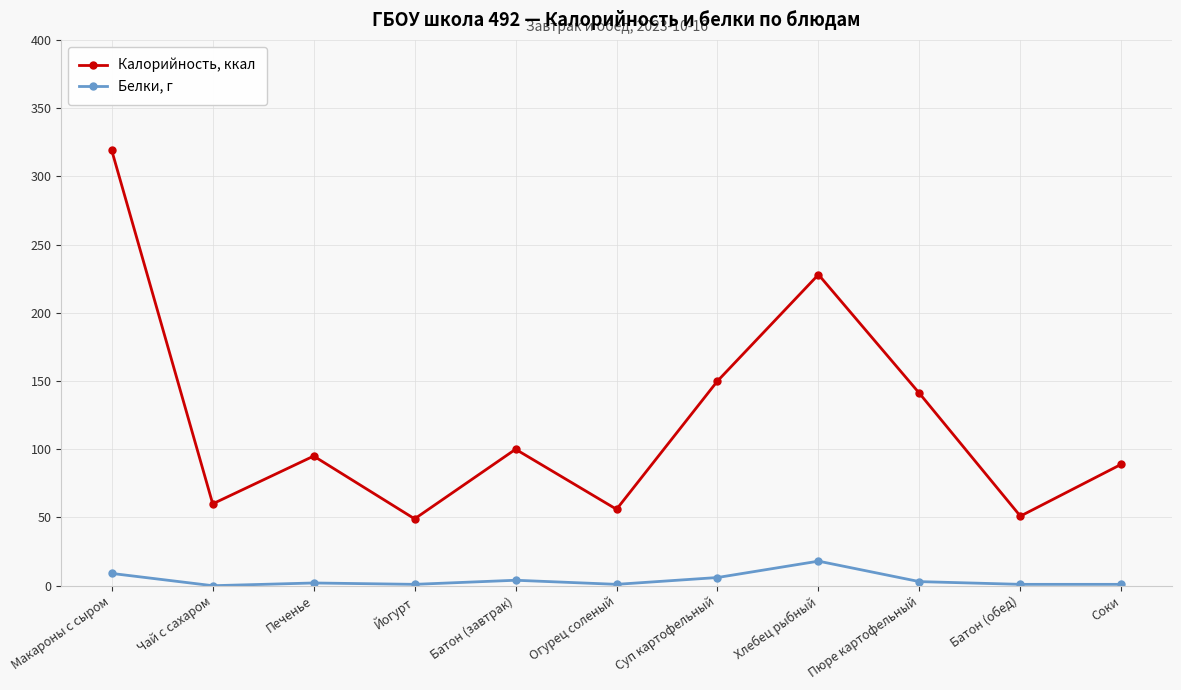

True or false: Калорийность, ккал and Белки, г intersect in this chart.

False